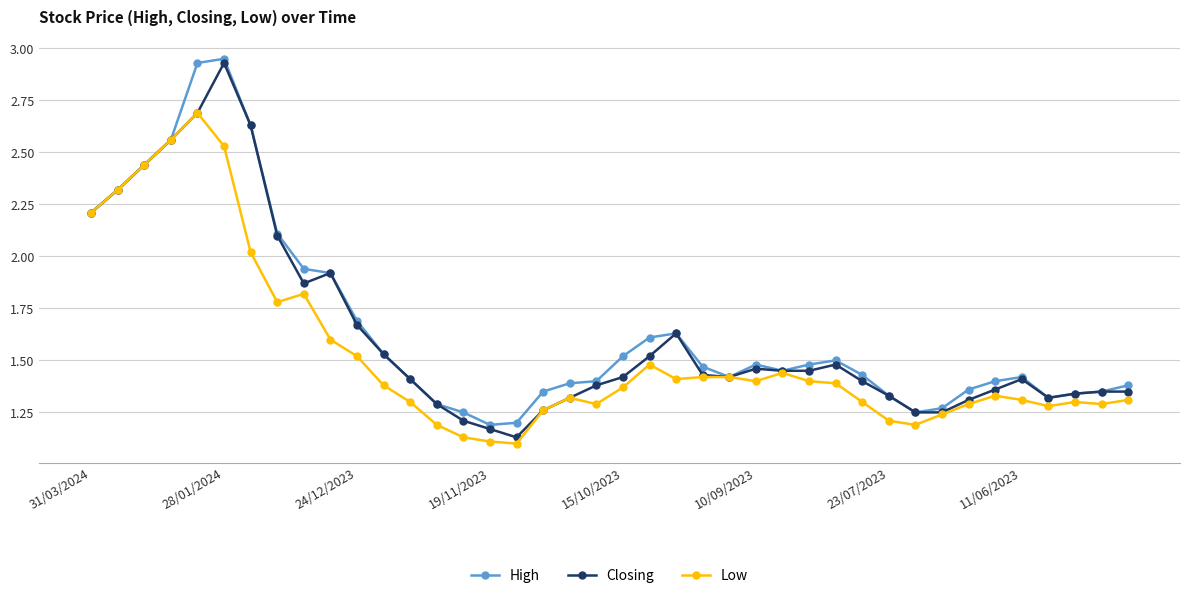

True or false: Closing has more than 2 points higher than both neighbors.

True